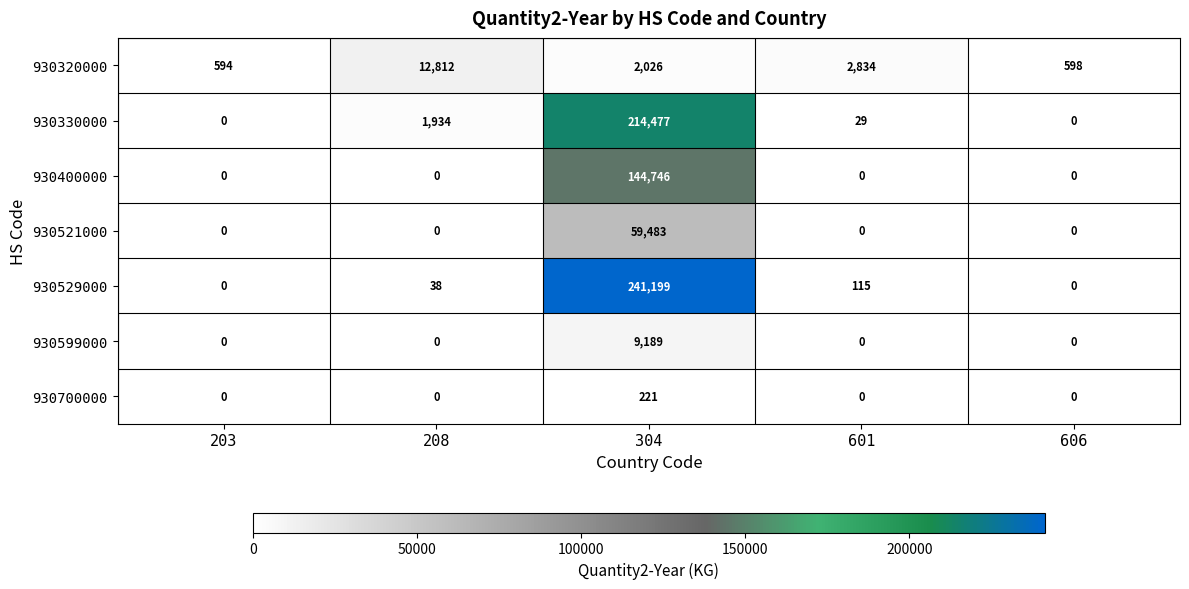

What is the total value across all series at 304?

671341